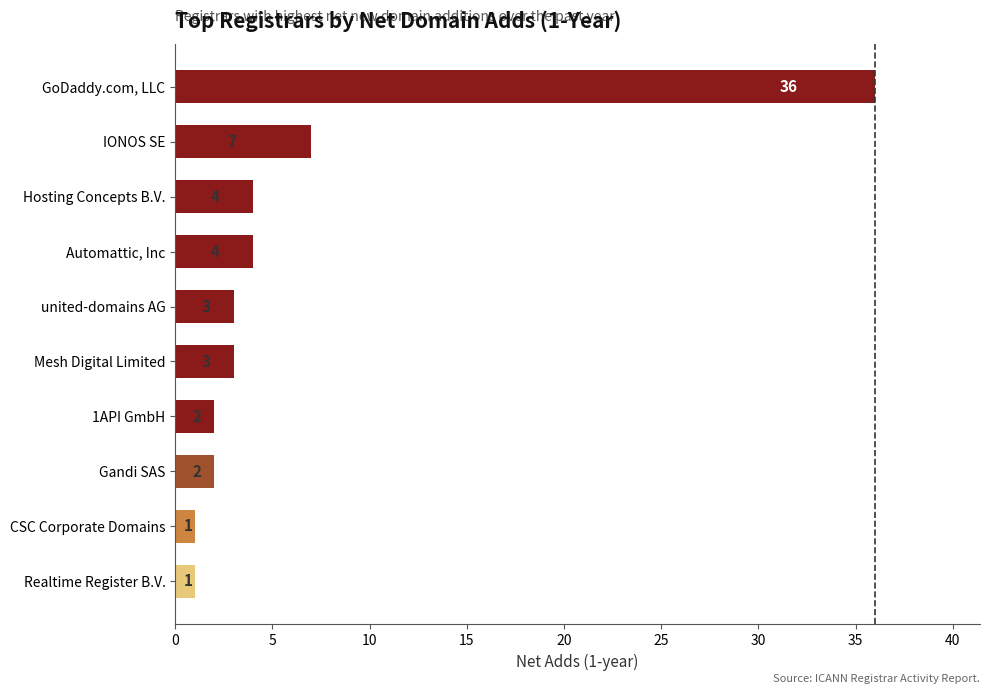

Read the value at united-domains AG.

3